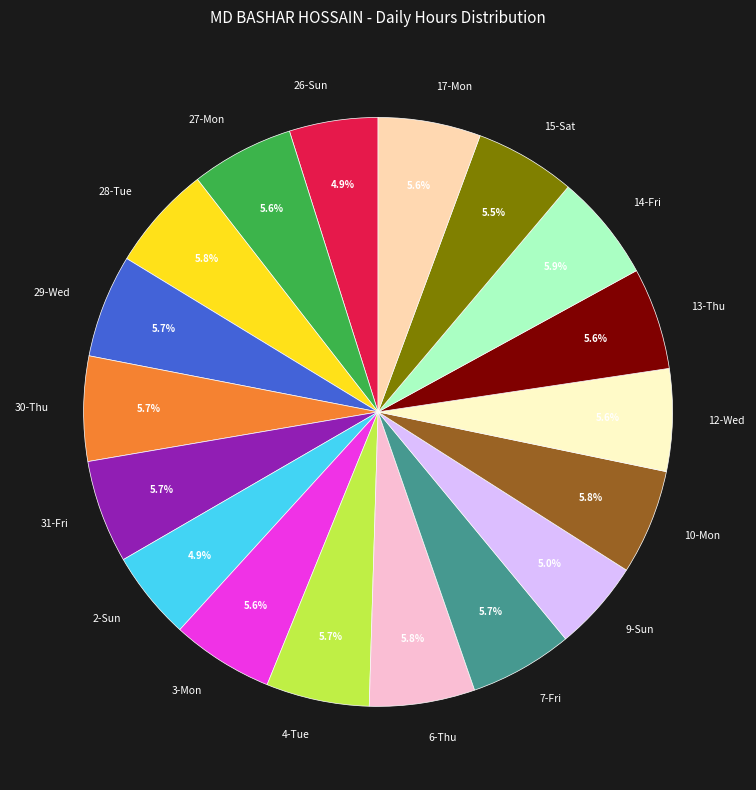

Is there any slice that represents more than half of the pie?

No